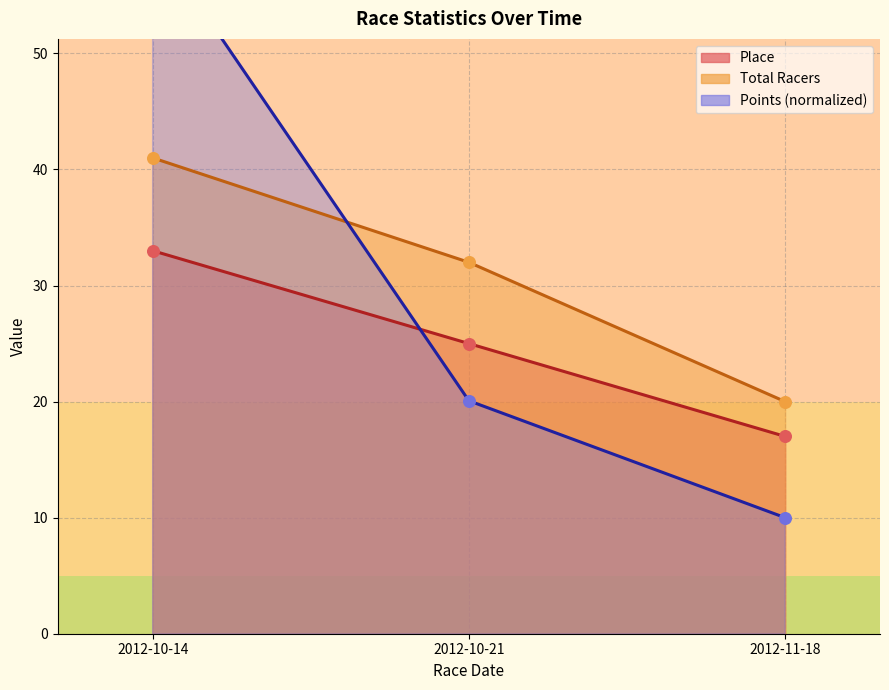

What is the total value across all series at 2012-10-21?

77.1